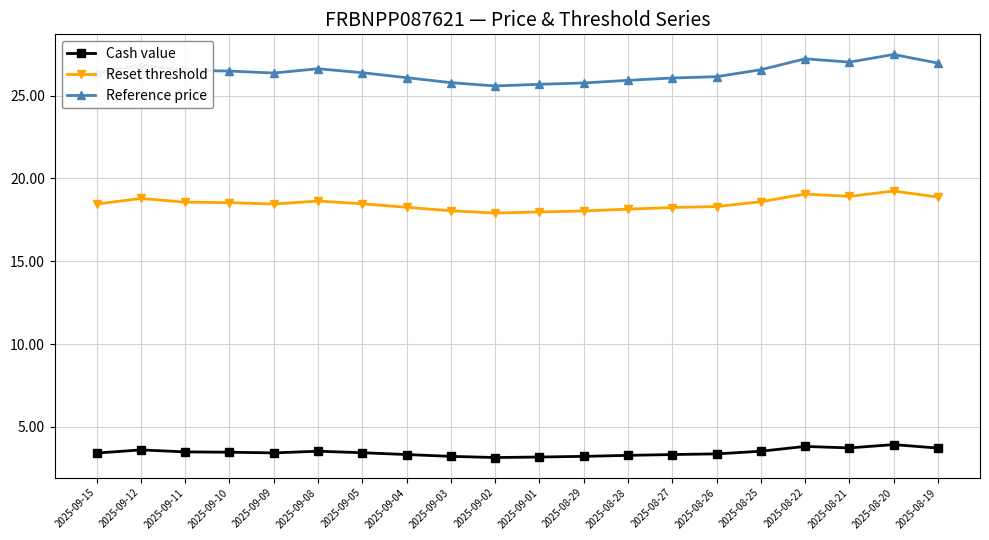

What is the maximum value shown in the chart?

27.5